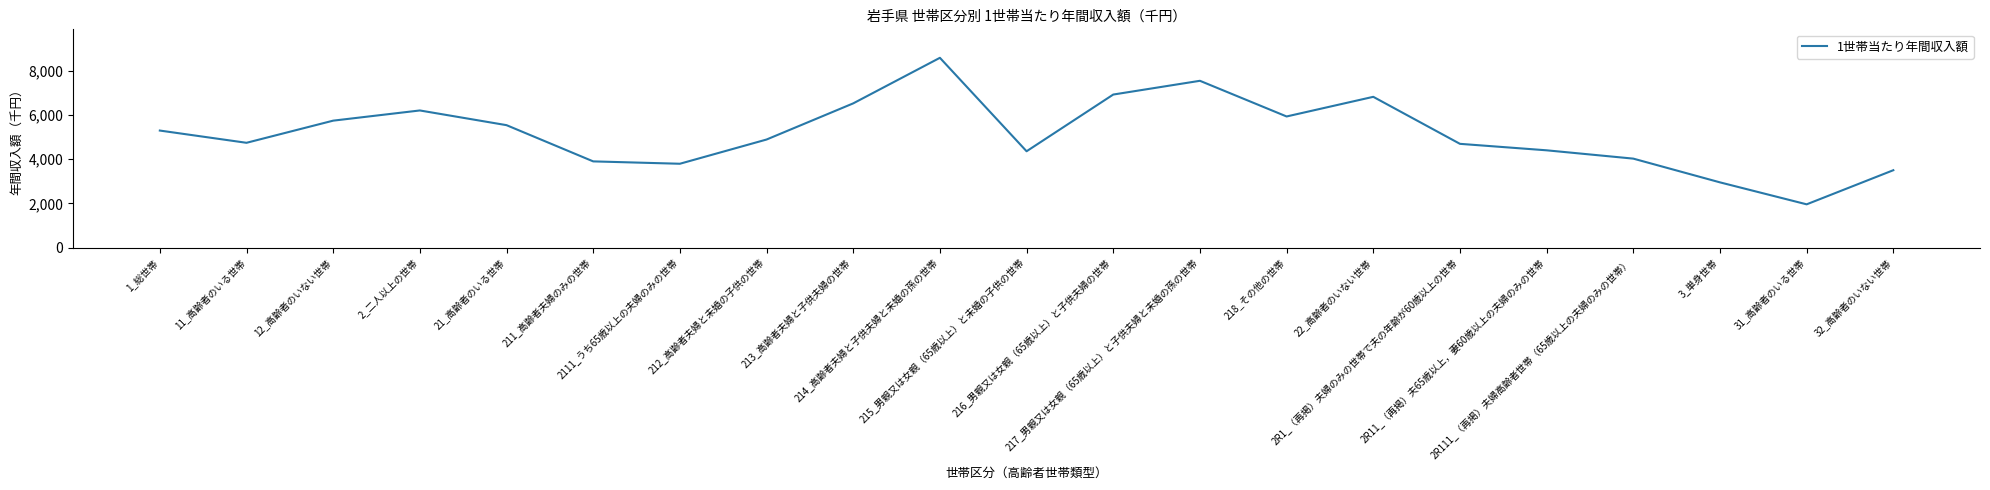

What is the difference between the maximum and minimum values?

6629